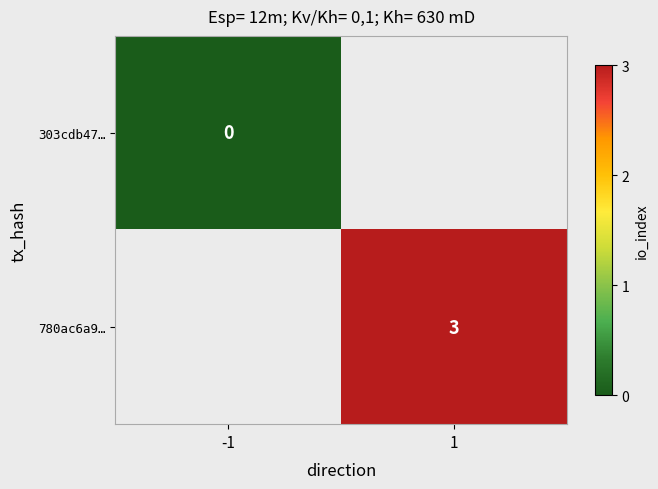

True or false: 780ac6a9… has a value of 3 at 1.

True